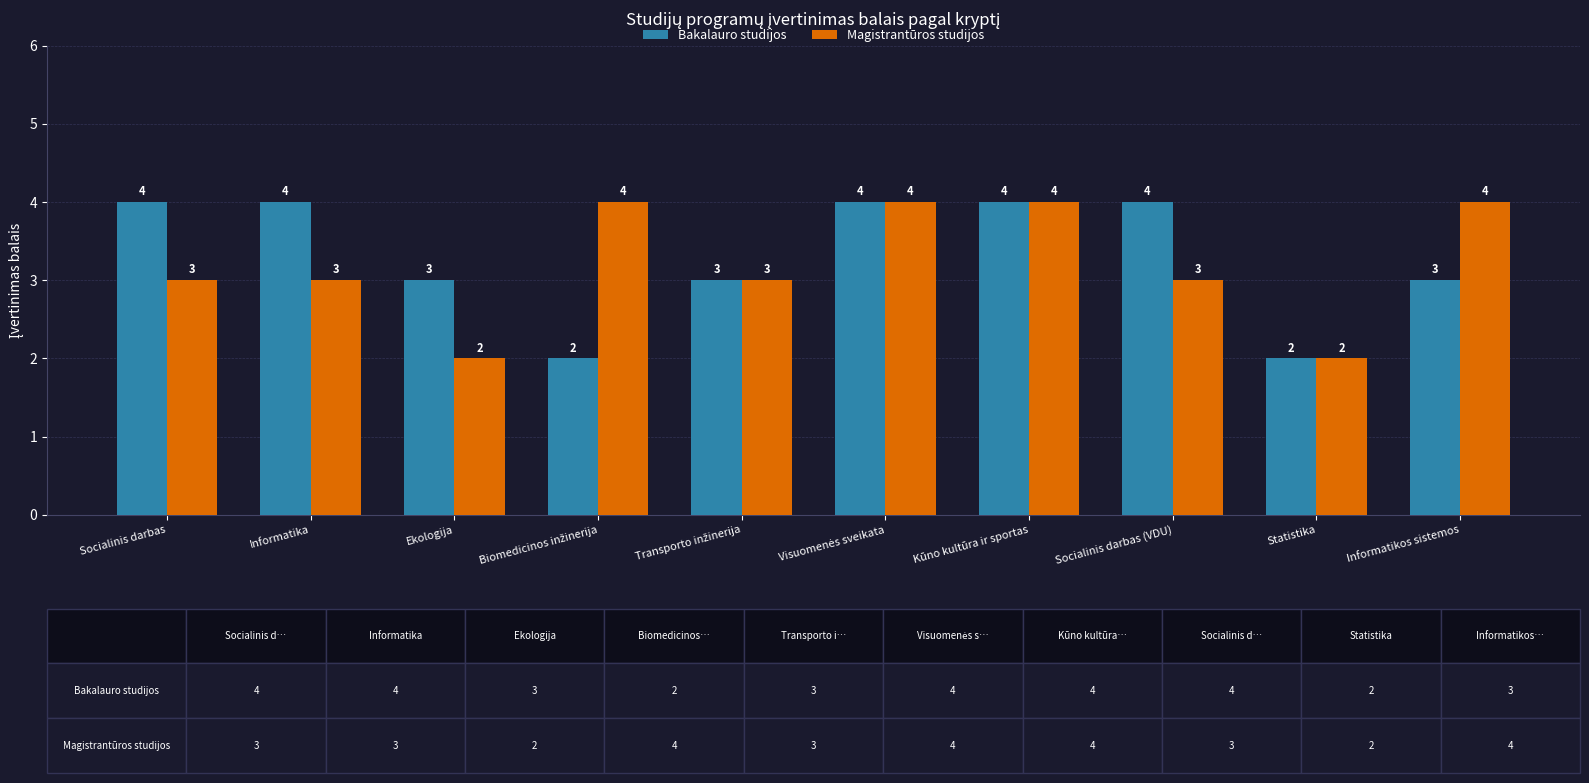

What value does the Bakalauro studijos series have at Socialinis darbas (VDU)?

4